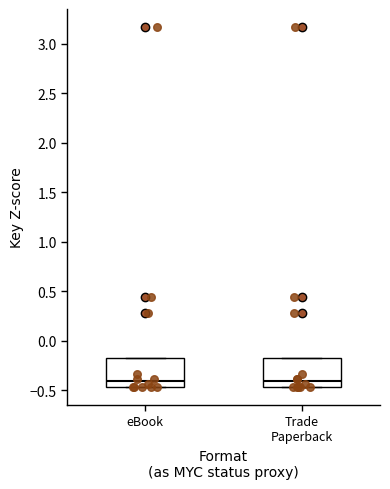

Reading left to right, read every box against the y-axis: the position of its median line, the range the box covers, and the ends of its whiskers. The values are not printed on the chart, so give them approximately, as read against the axis.

eBook: median -0.40, box -0.45 to -0.20, whiskers -0.45 to -0.20
Trade Paperback: median -0.40, box -0.45 to -0.20, whiskers -0.45 to -0.20